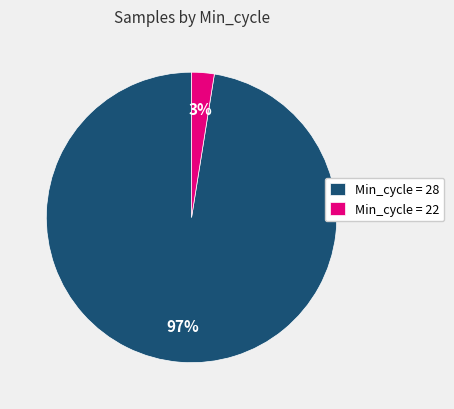

To the nearest percent, what is the average slice percentage?

50%